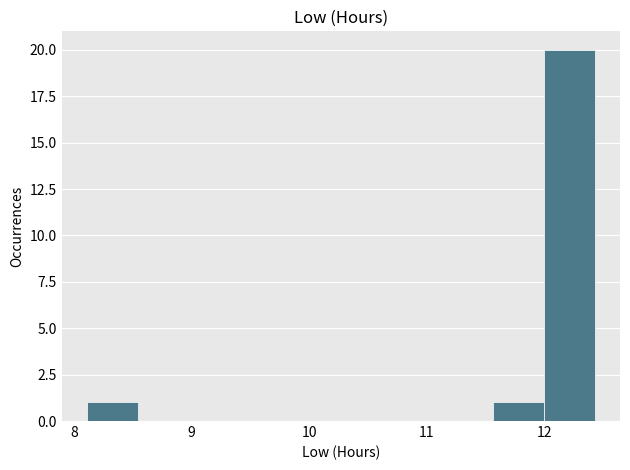

Reading left to right, transcribe this chart: for each bar, give the range it covers on the x-axis and its height. Neither the bar edges nor the heights are printed on the chart, so give them approximately, as read against the axes.

8.1 to 8.5: 1
8.5 to 9.0: 0
9.0 to 9.4: 0
9.4 to 9.8: 0
9.8 to 10.3: 0
10.3 to 10.7: 0
10.7 to 11.1: 0
11.1 to 11.6: 0
11.6 to 12.0: 1
12.0 to 12.4: 20